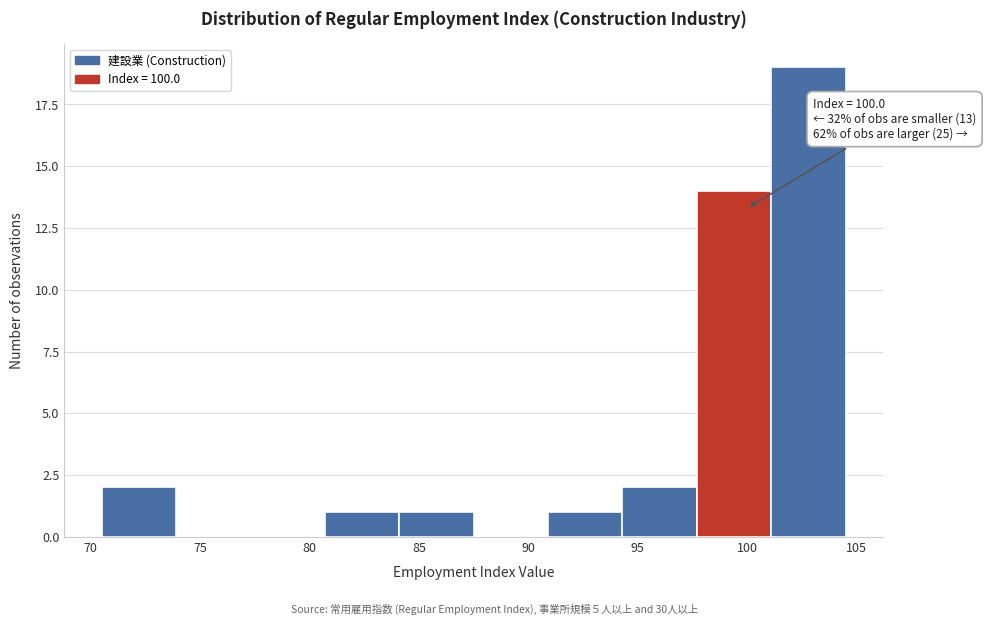

Over which range of the x-axis is the bar tallest?

101.1 to 104.5